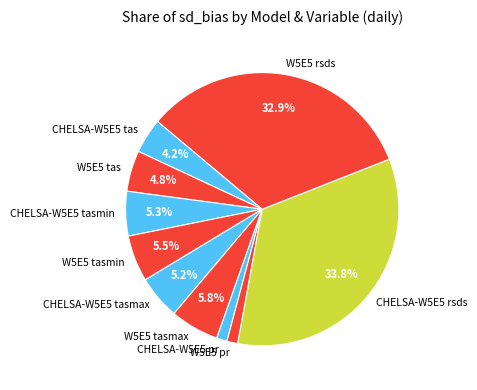

Is there a majority slice in this chart?

No